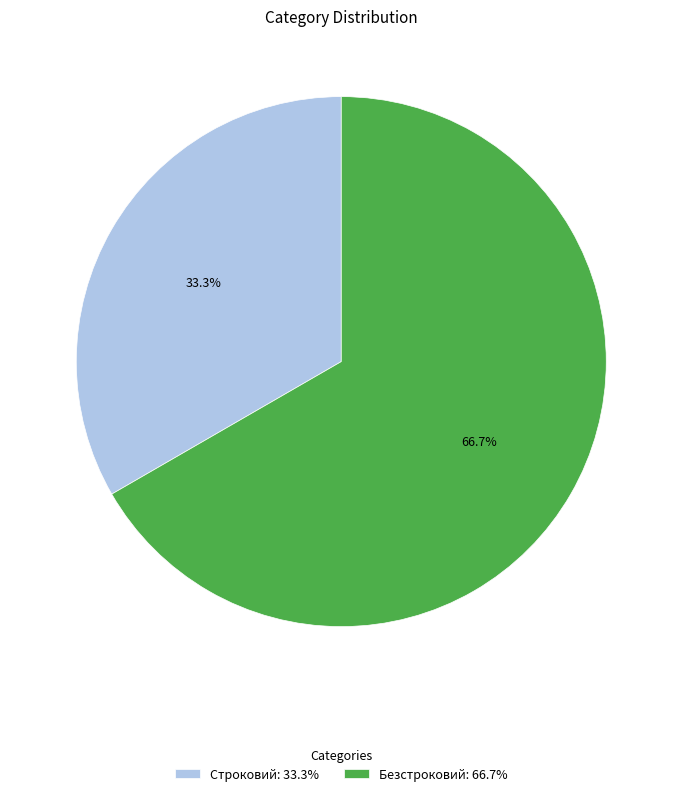

To the nearest percent, what portion does Безстроковий represent?

67%